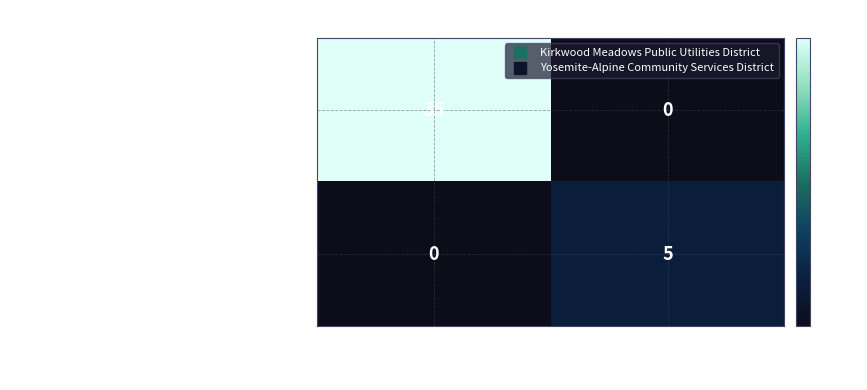

Reading left to right, what are all the values shown in this chart?

Kirkwood Meadows Public Utilities Dist…: 35	0
Yosemite-Alpine Community Services Dis…: 0	5